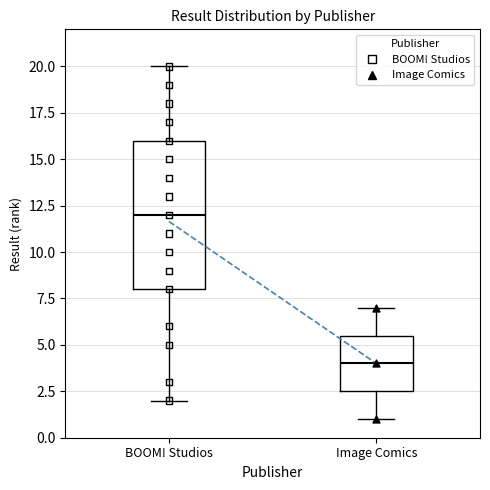

Which box has the lowest median line?

Image Comics